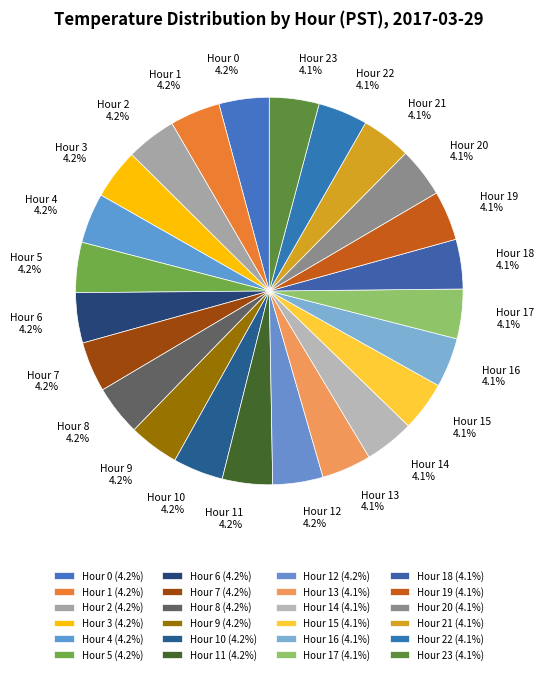

What is the total percentage of Hour 9 and Hour 17?

8.3%